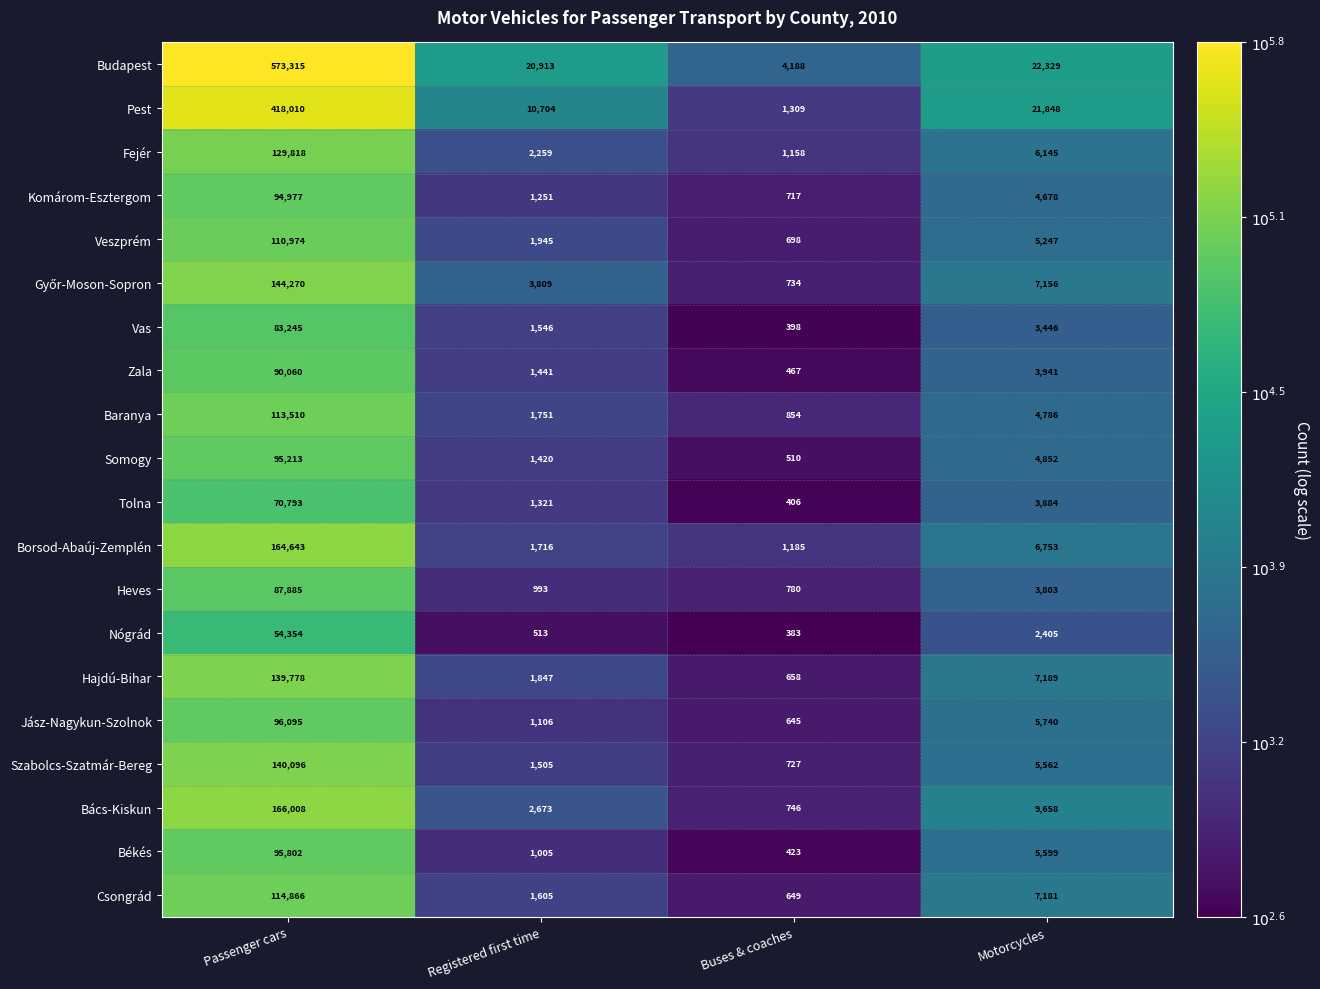

The Baranya series shows 854 at Buses & coaches. True or false?

True